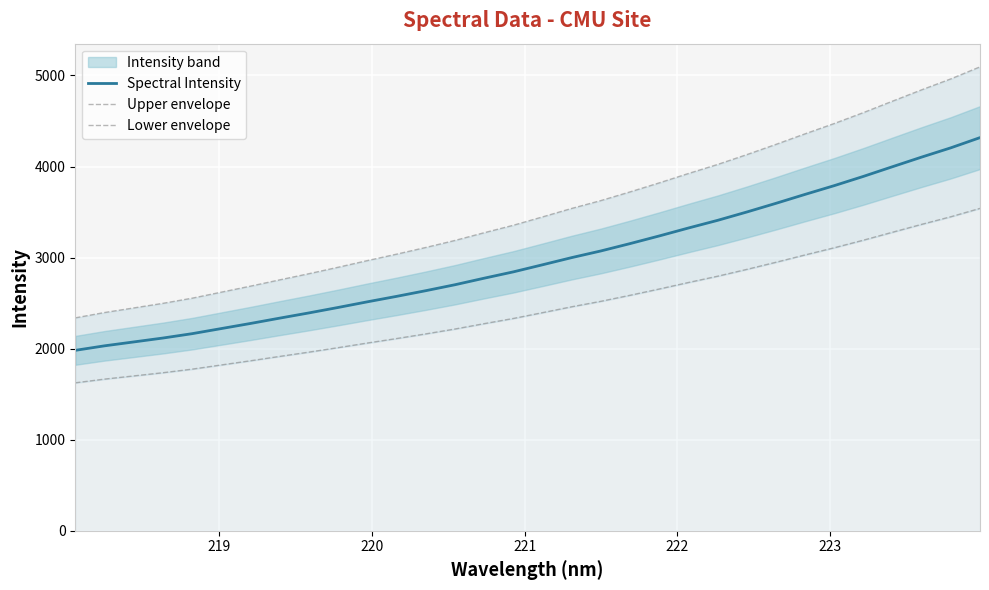

Reading right to left, transcribe all the data shown in this chart.

Spectral Intensity: 4317.6	4205.8	4104.1	3998.5	3891.9	3790.3	3694.3	3595.9	3500.6	3409.1	3325.0	3237.8	3153.8	3073.1	3000.0	2921.1	2843.3	2773.8	2702.0	2636.6	2574.3	2514.5	2452.5	2392.6	2335.3	2276.8	2220.7	2164.6	2116.7	2073.8	2031.0	1981.4
Upper envelope: 5094.8	4962.8	4842.8	4718.2	4592.4	4472.5	4359.2	4243.2	4130.7	4022.7	3923.5	3820.6	3721.5	3626.3	3540.0	3446.9	3355.2	3273.1	3188.4	3111.2	3037.7	2967.1	2894.0	2823.3	2755.7	2686.7	2620.5	2554.2	2497.7	2447.0	2396.6	2338.1
Lower envelope: 3540.4	3448.8	3365.3	3278.8	3191.3	3108.0	3029.3	2948.6	2870.5	2795.5	2726.5	2655.0	2586.1	2520.0	2460.0	2395.3	2331.5	2274.5	2215.6	2162.0	2110.9	2061.9	2011.1	1962.0	1915.0	1867.0	1821.0	1775.0	1735.7	1700.5	1665.4	1624.8